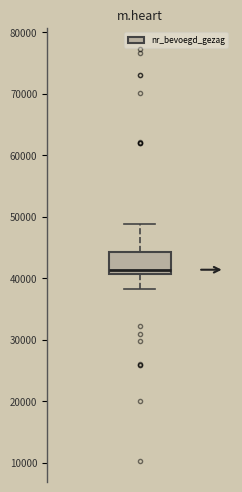

Read this box plot against the y-axis: the position of the median line, the range covered by the box, and the ends of both whiskers. The values are not printed on the chart, so give them approximately, as read against the axis.

median 41000 (just above the box's lower edge), box 41000 to 44000, whiskers 38000 to 49000